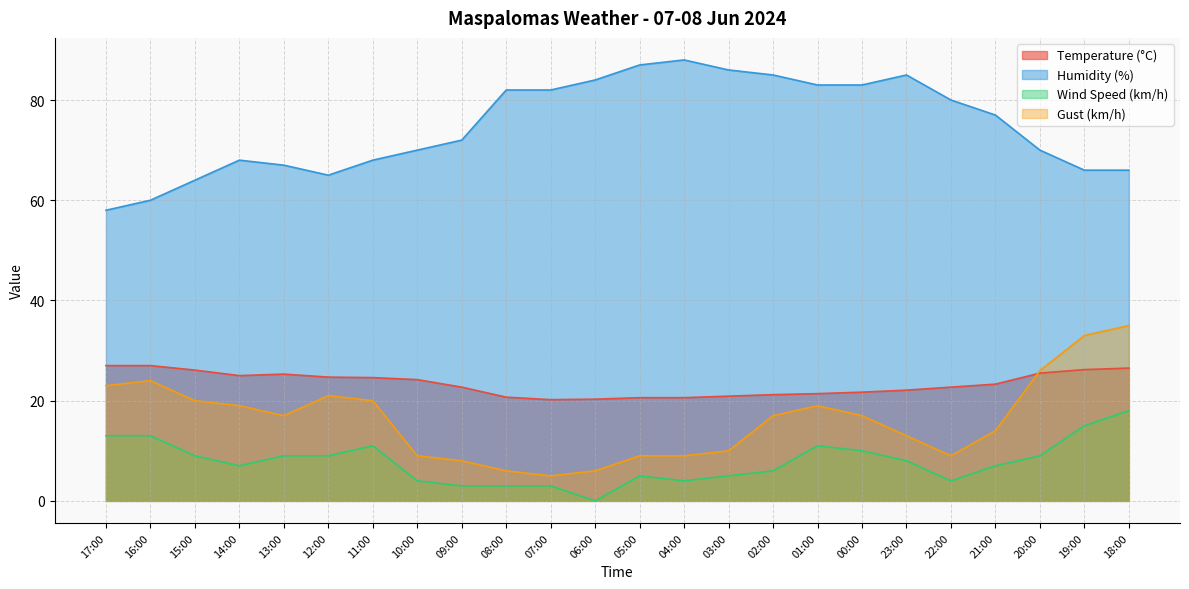

True or false: Humidity (%) has more than 1 points higher than both neighbors.

True